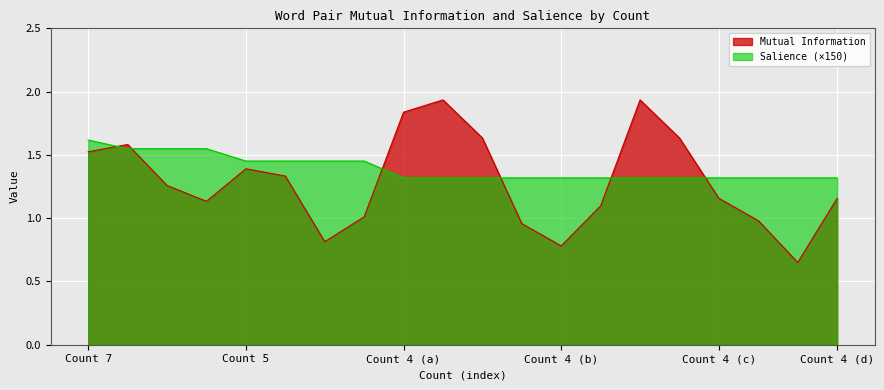

Which series has the largest total across all categories?

Salience (×150)